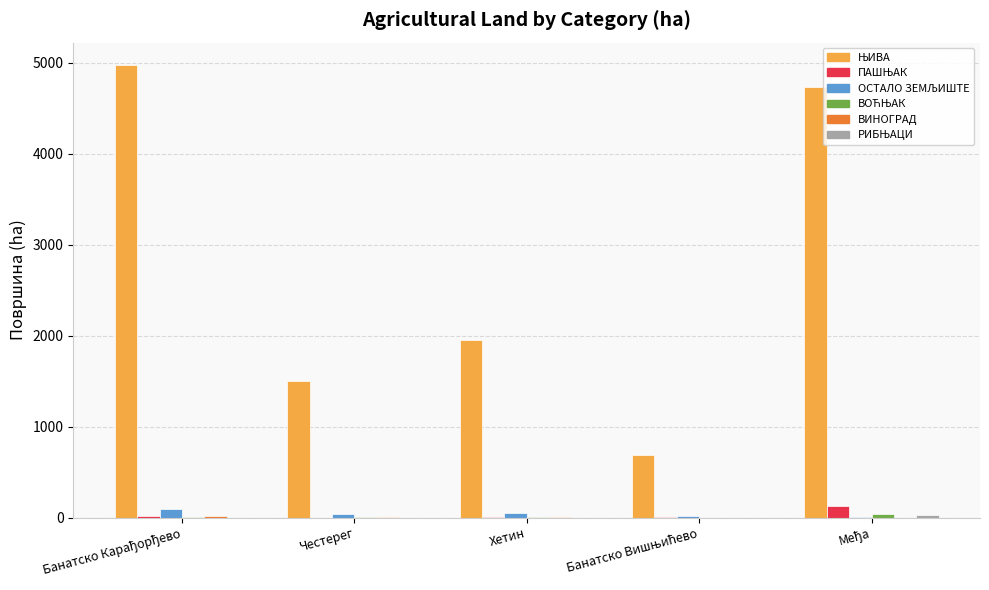

What is the greatest value displayed?

4973.4